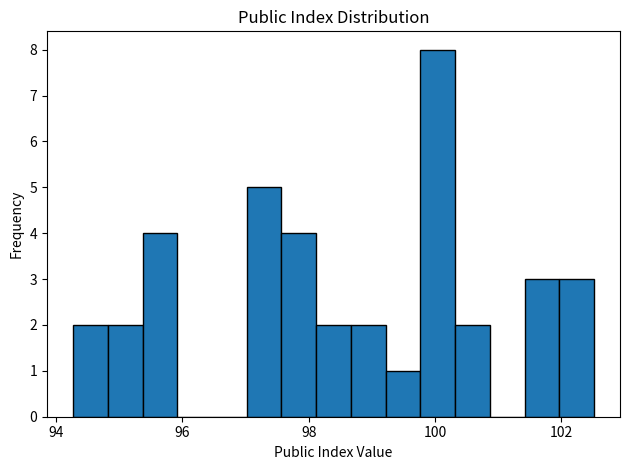

Read against the x-axis, roughly where is the centre of the tallest bar?

100.0